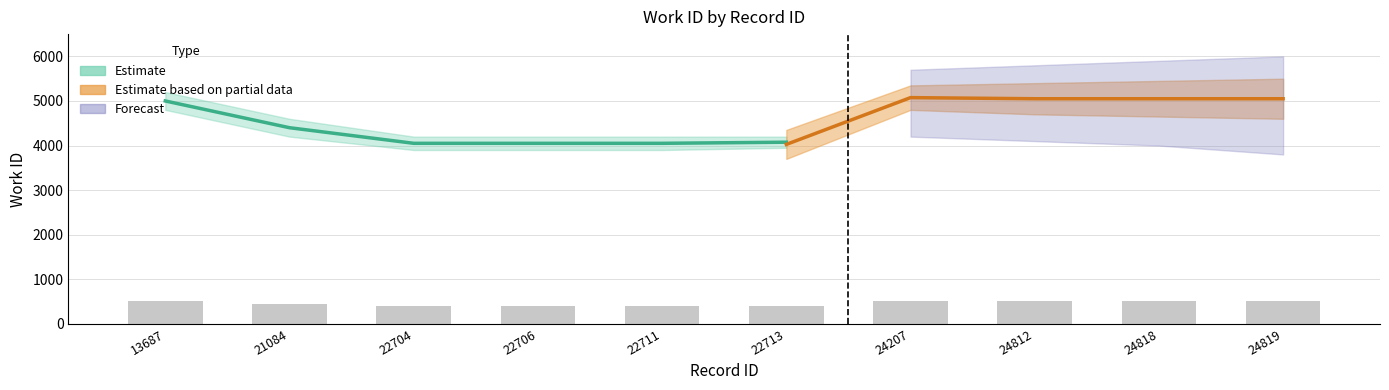

What is the value of the 4th bar from the left?

402.4